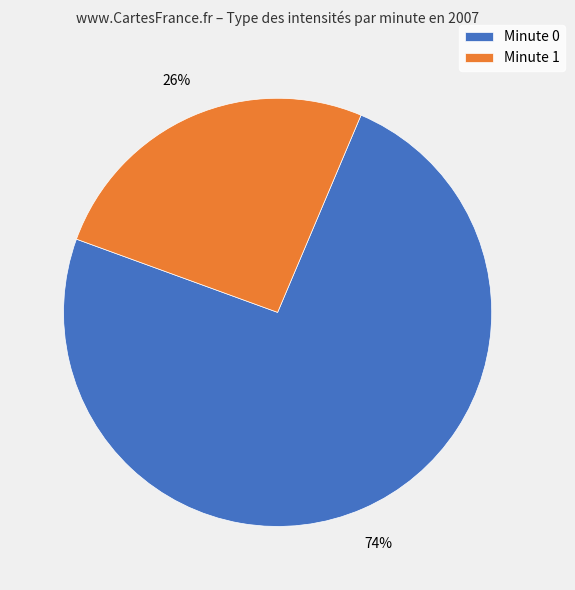

Which slice is the smallest?

Minute 1